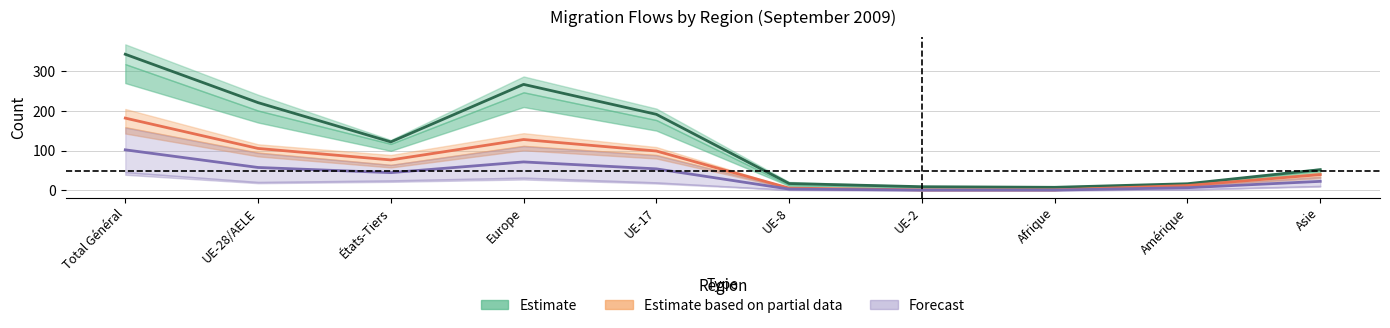

What is the total value across all series at Europe?

466.5